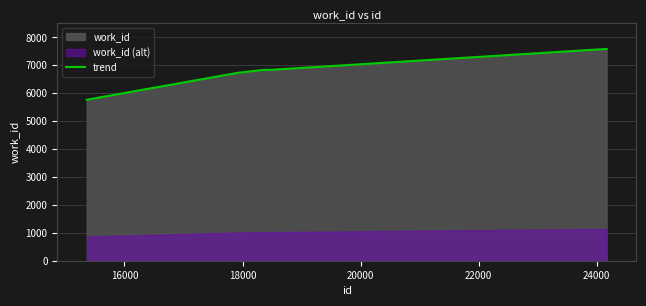

Reading left to right, what are all the values shown in this chart?

15361=5767	17906=6729	18366=6838	18441=6833	24170=7587